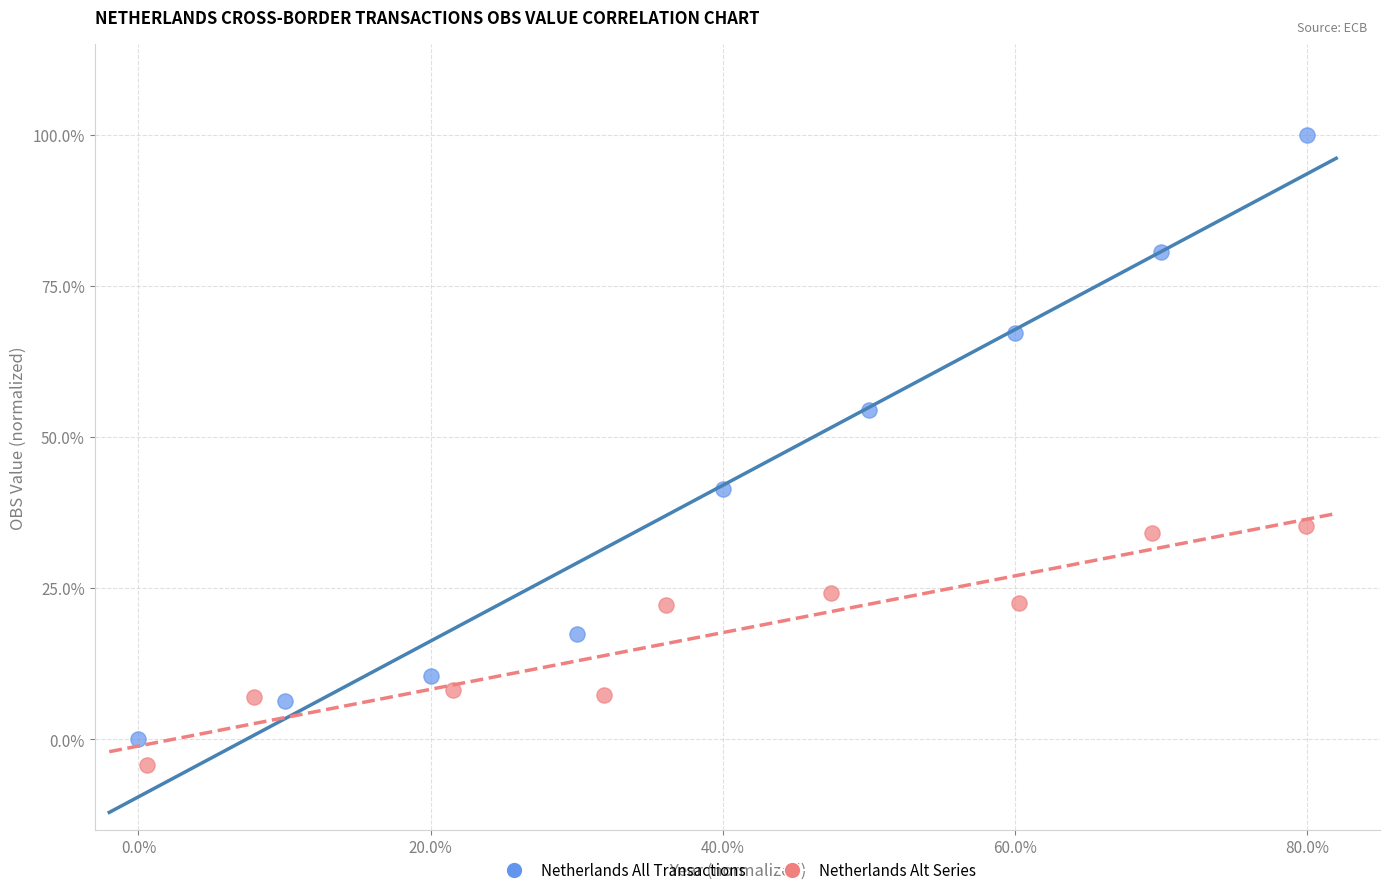

Which series reaches the maximum Y coordinate?

Netherlands All Transactions